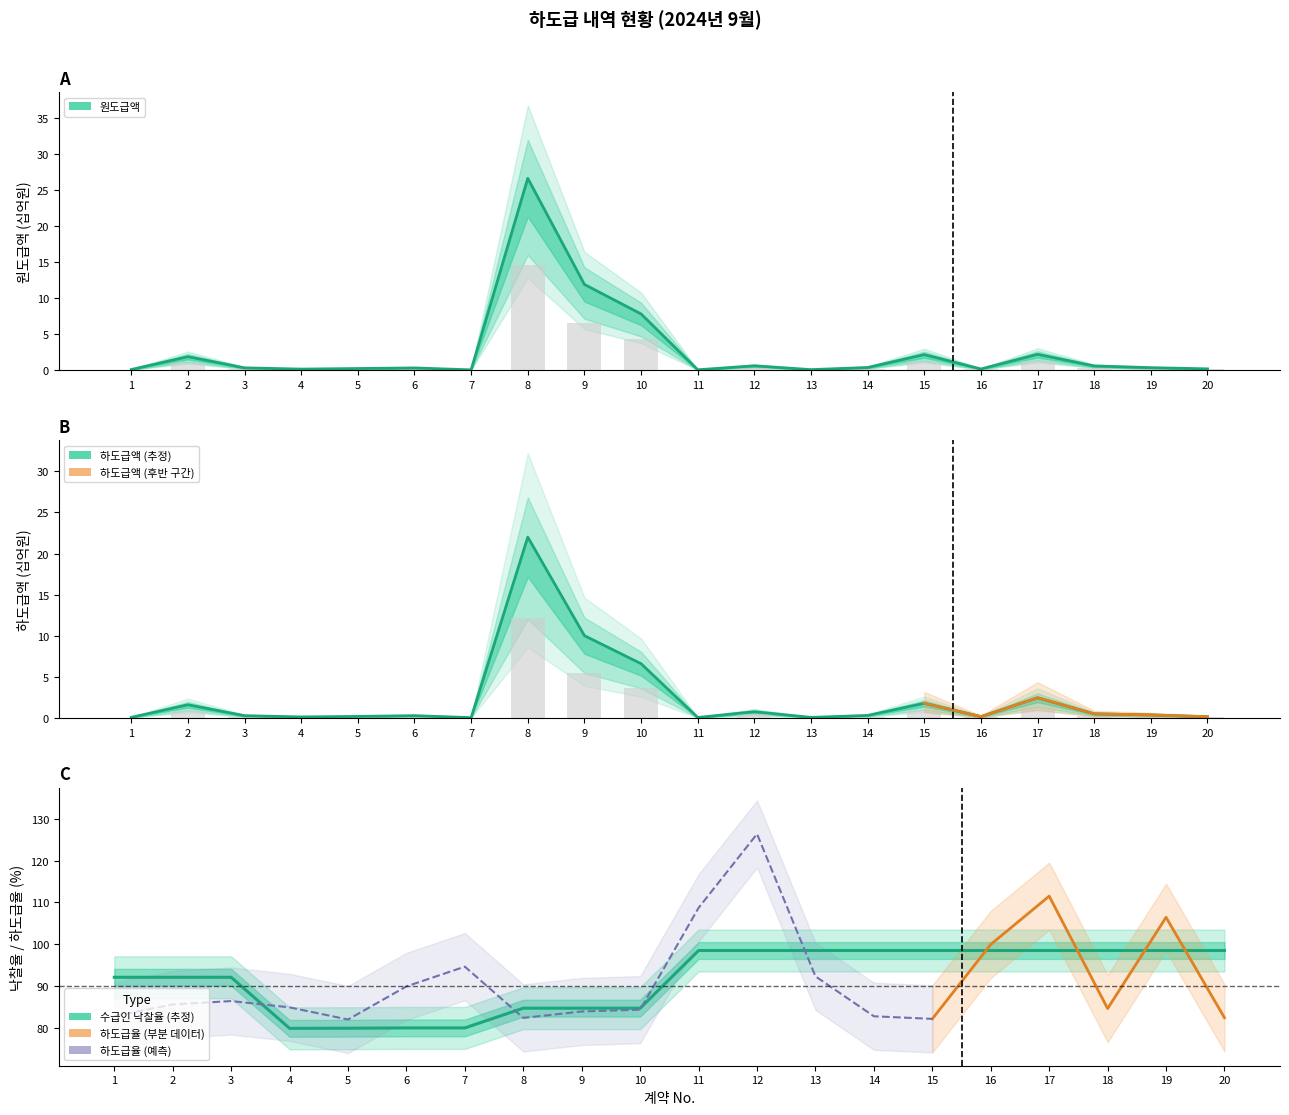

The value of 수급인 낙찰율 at 3 is 92.2. True or false?

True